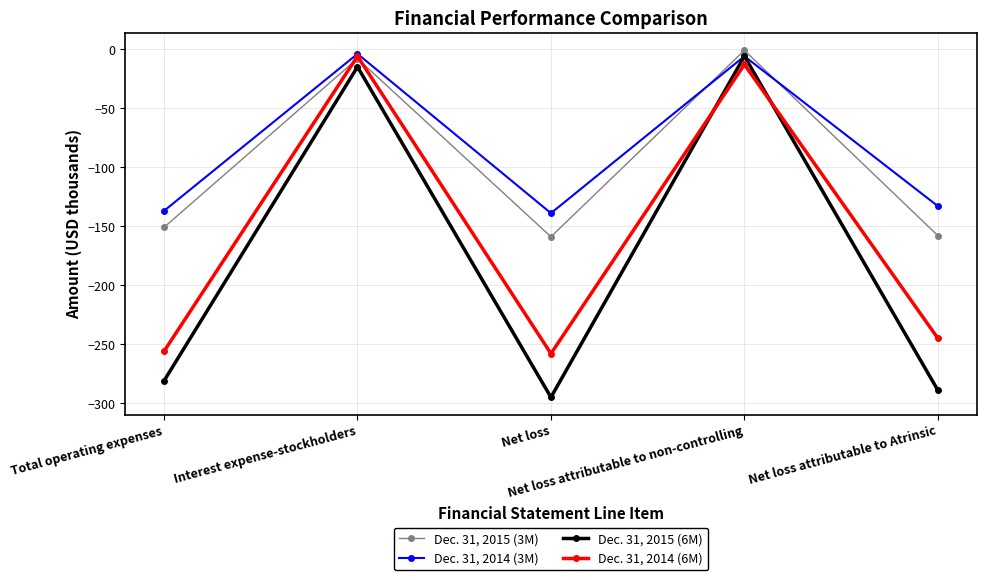

Where is the first local minimum for Dec. 31, 2014 (6M)?

Net loss